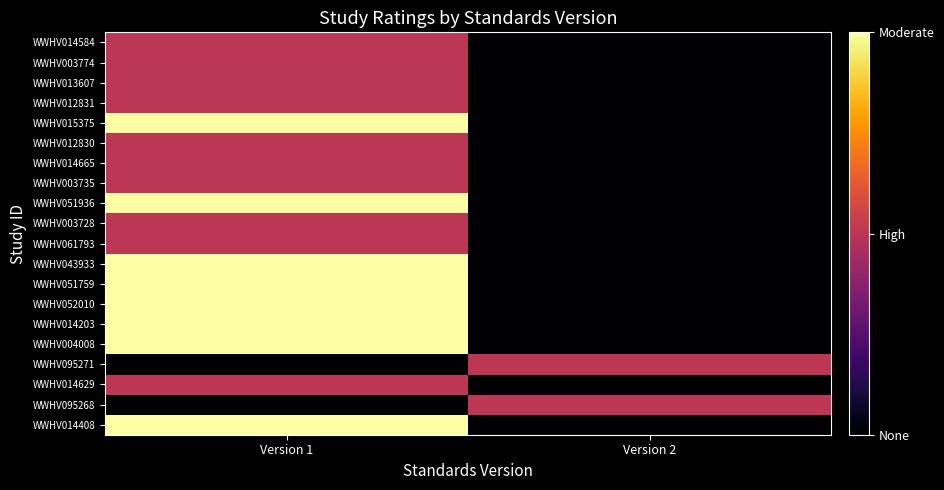

What is the difference between the highest and lowest values at Version 1?

2